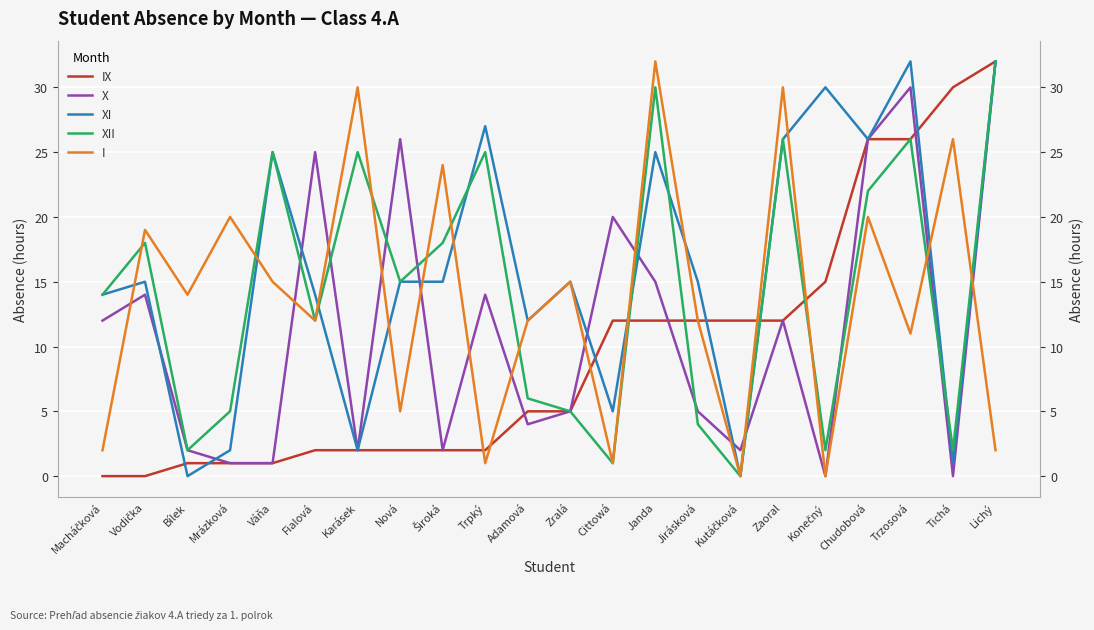

How many data points in X are less than 12?

11